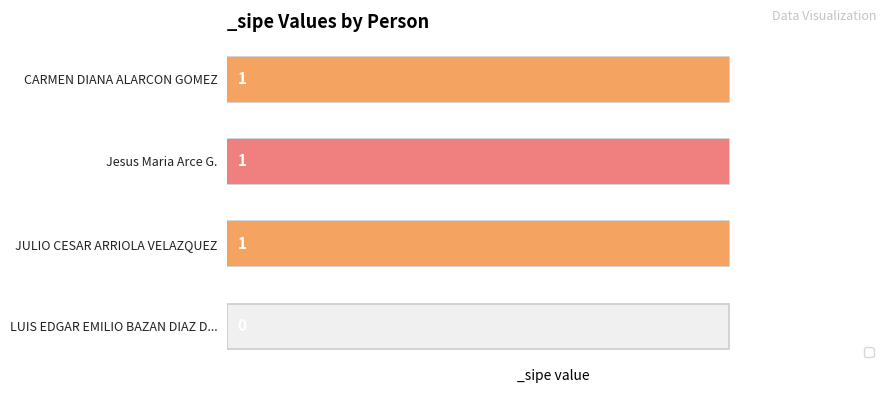

Rank the categories by value from lowest to highest.

LUIS EDGAR EMILIO BAZAN DIAZ D..., CARMEN DIANA ALARCON GOMEZ, Jesus Maria Arce G., JULIO CESAR ARRIOLA VELAZQUEZ